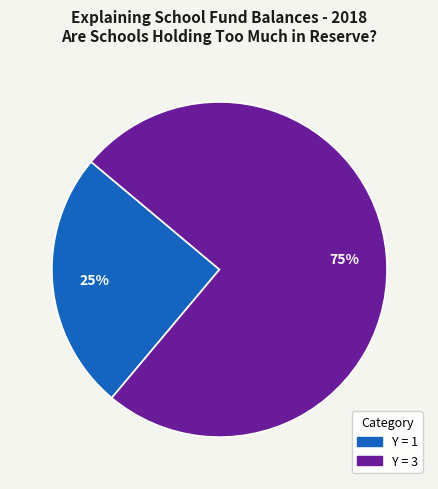

Is there a majority slice in this chart?

Yes